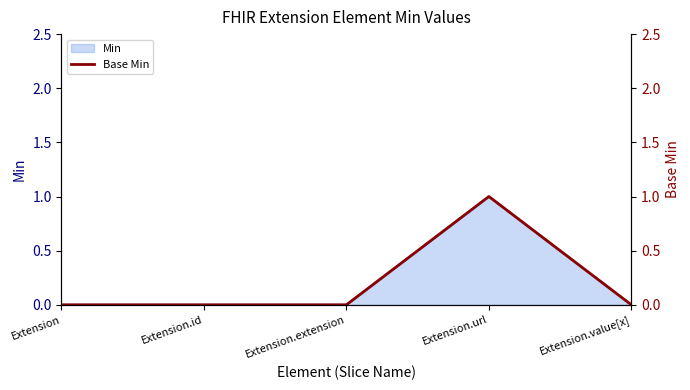

Rank the categories by value from lowest to highest.

Extension, Extension.id, Extension.extension, Extension.value[x], Extension.url